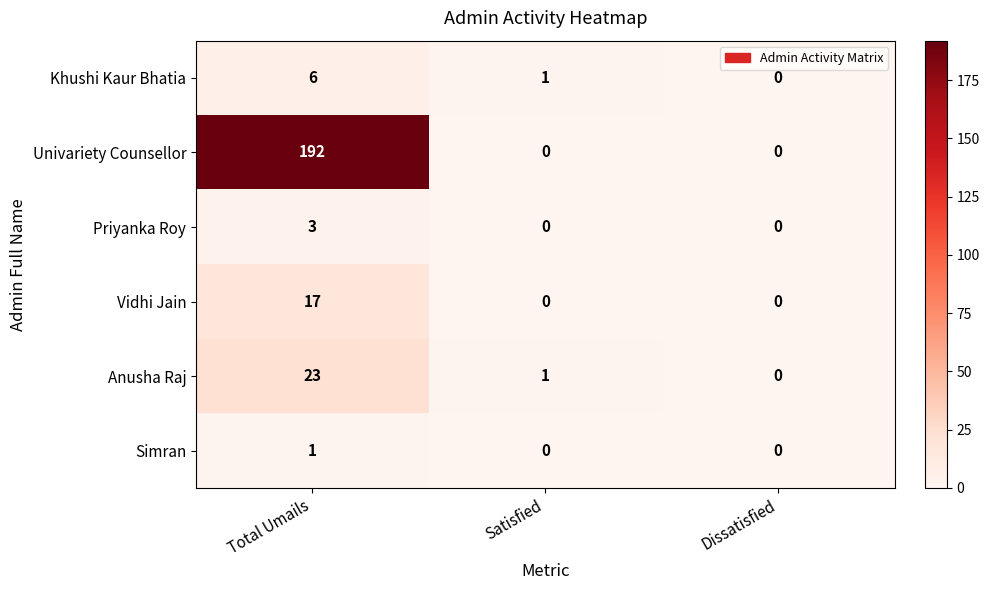

How many series are shown in this chart?

6